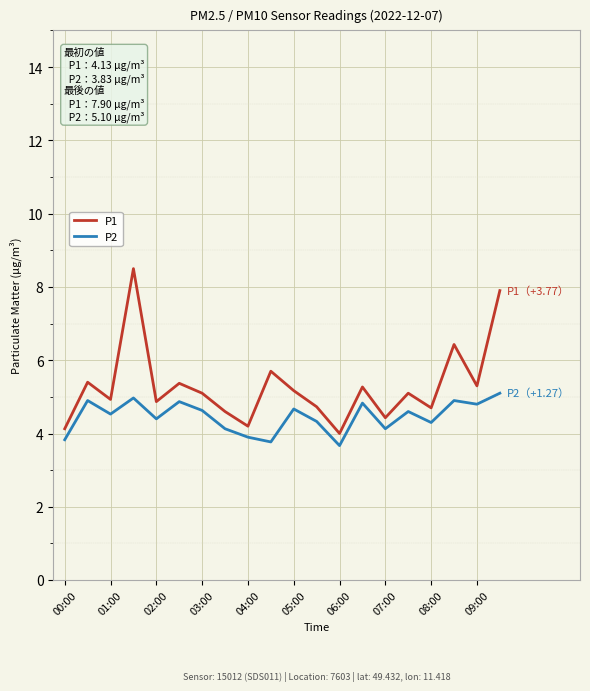

Which series has the largest total across all categories?

P1